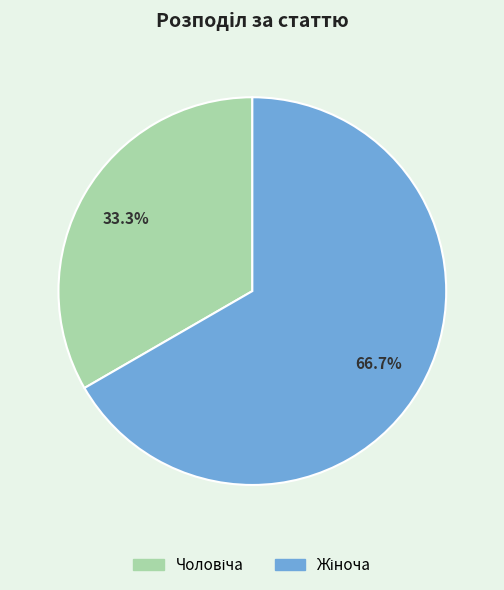

Is there any slice that represents more than half of the pie?

Yes